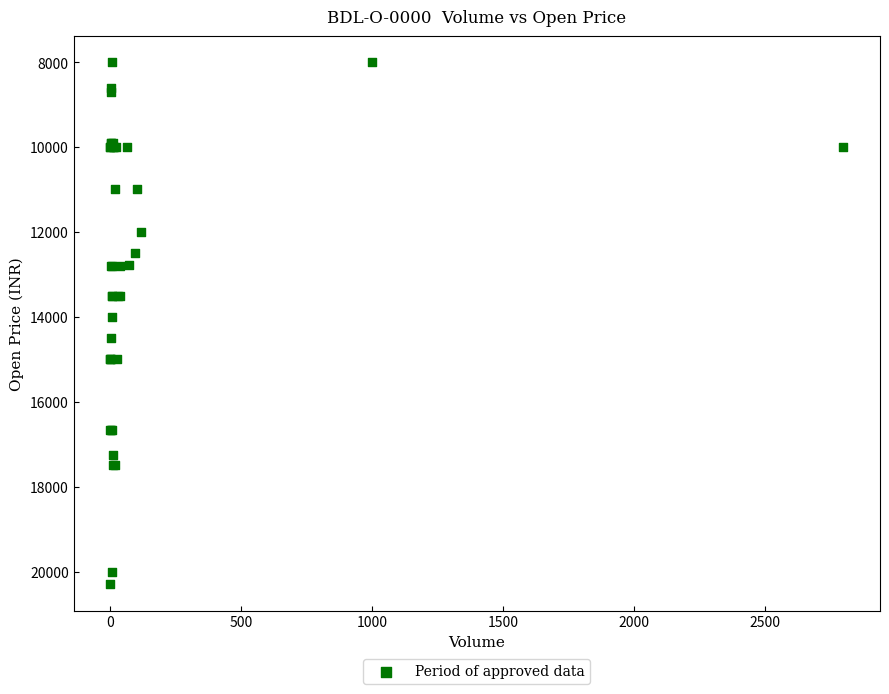

What Y value in the scatter plot is closest to 14150?

14000